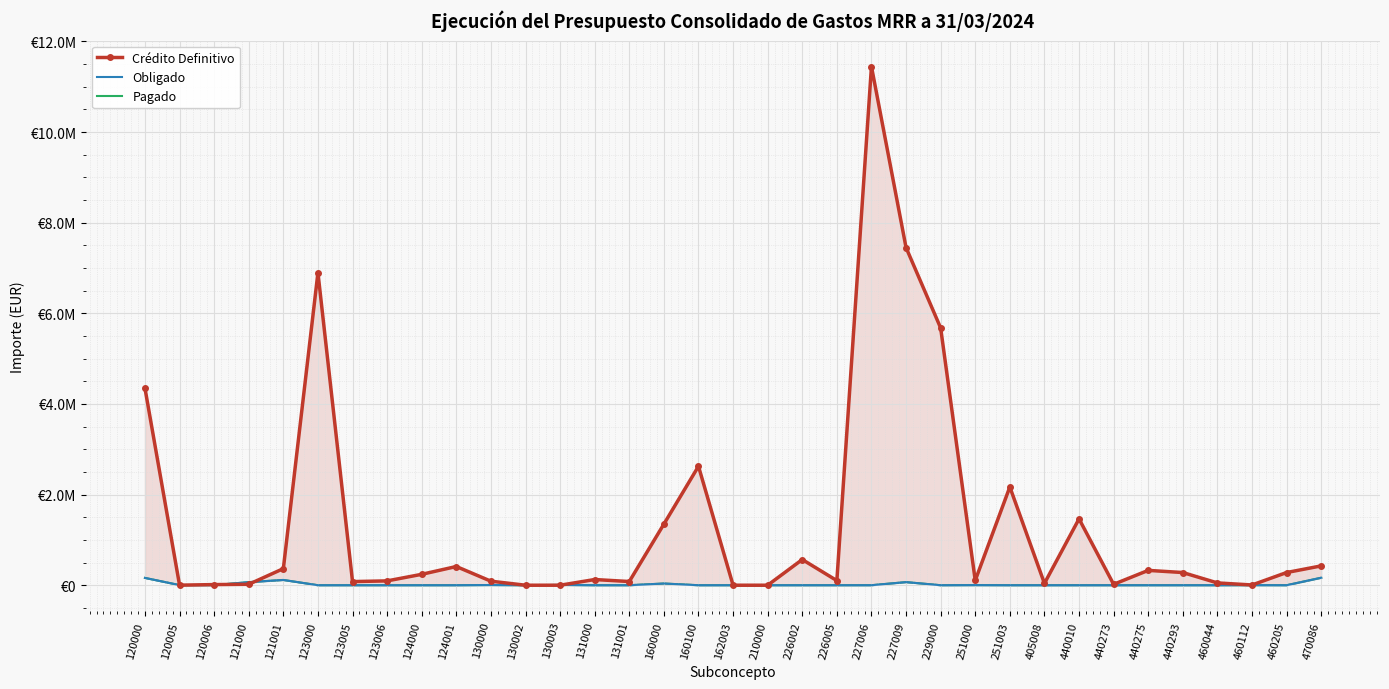

How many values in the Pagado series exceed 0?

15